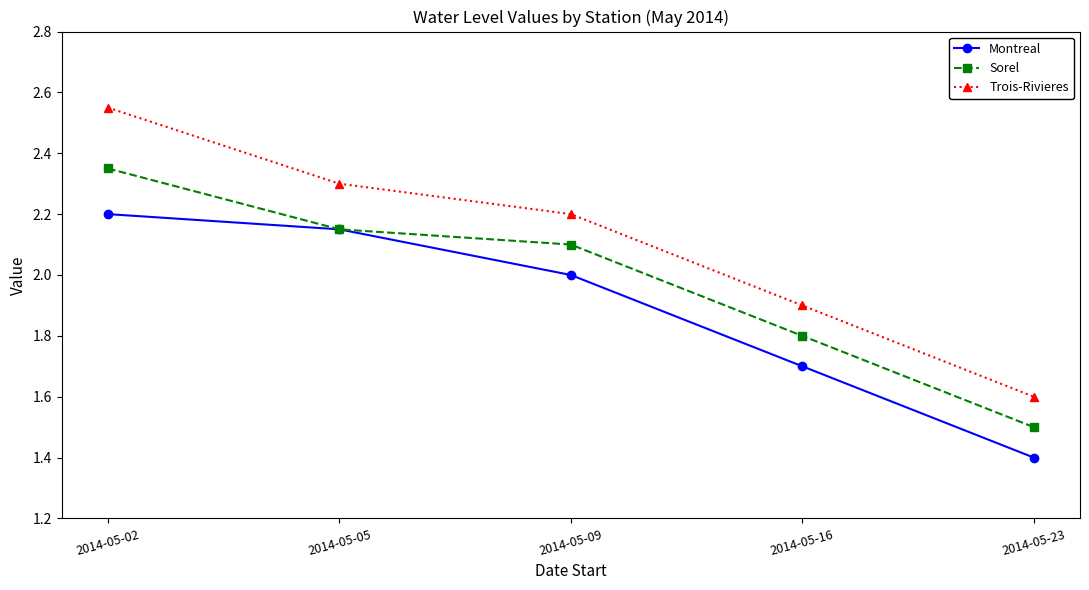

What is the value of the Sorel point at the 4th from the left?

1.8